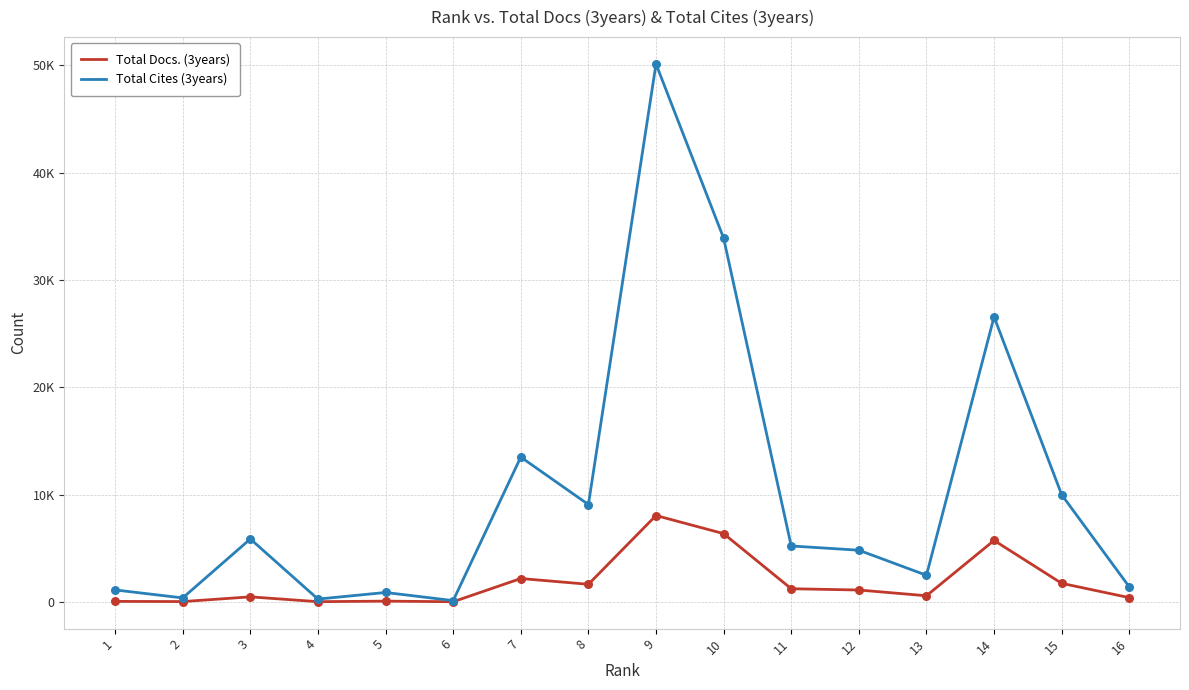

At how many categories does at least one series exceed 91?

16